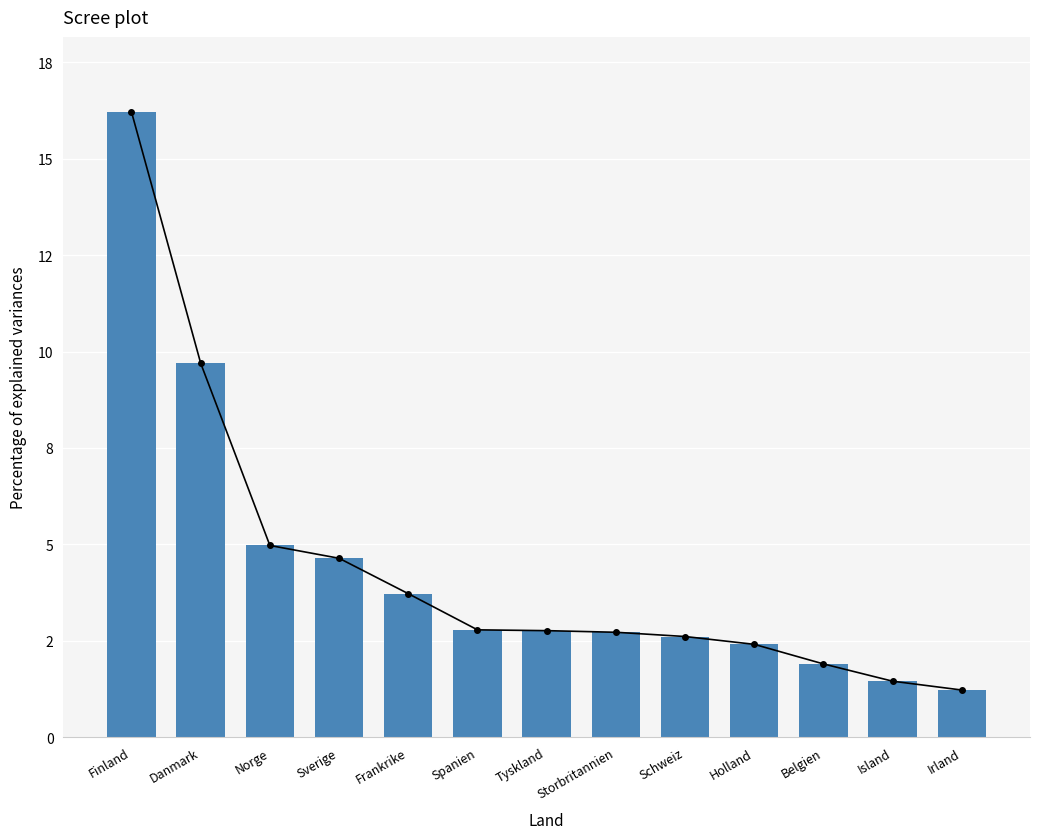

Which has a higher value, Island or Norge?

Norge